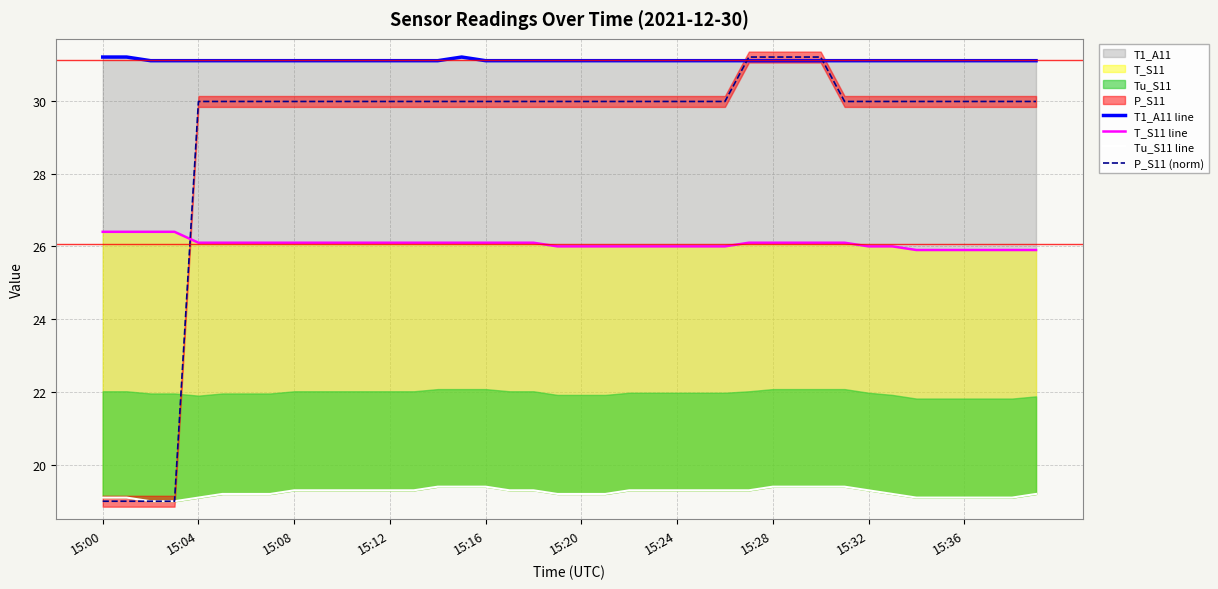

The value of Tu_S11 line at 15:00 is 29.0. True or false?

False